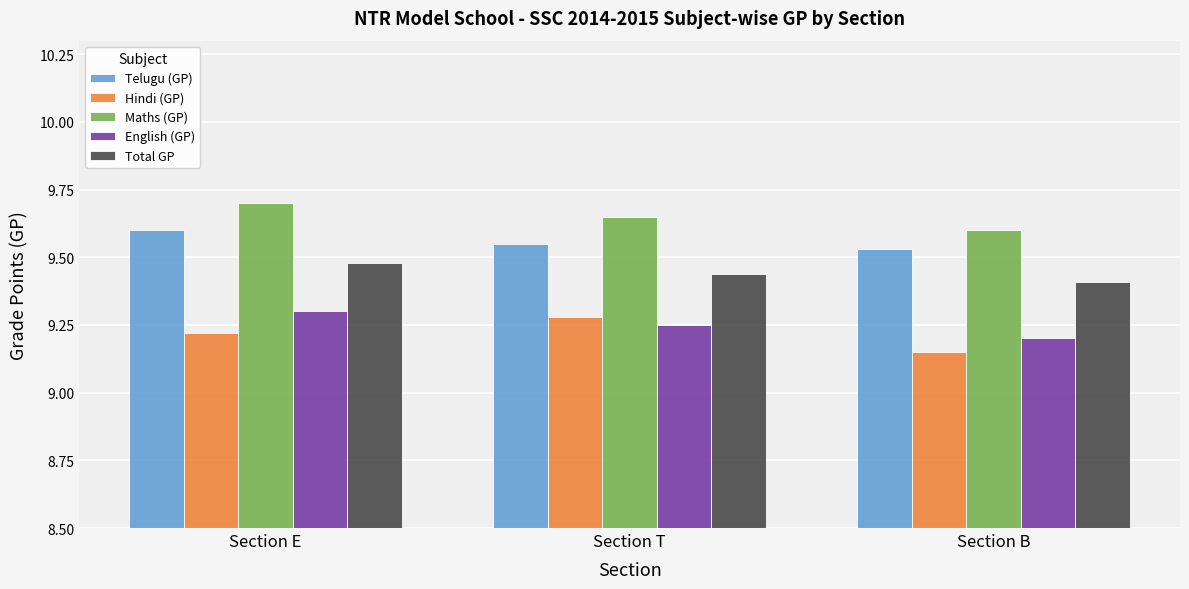

What is the difference between the highest and lowest values at Section T?

0.4